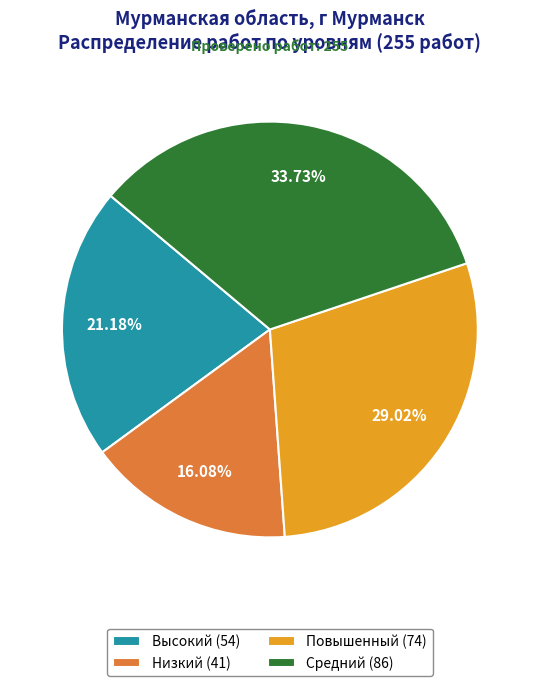

Is the sum of Низкий (41) and Повышенный (74) greater than half?

No